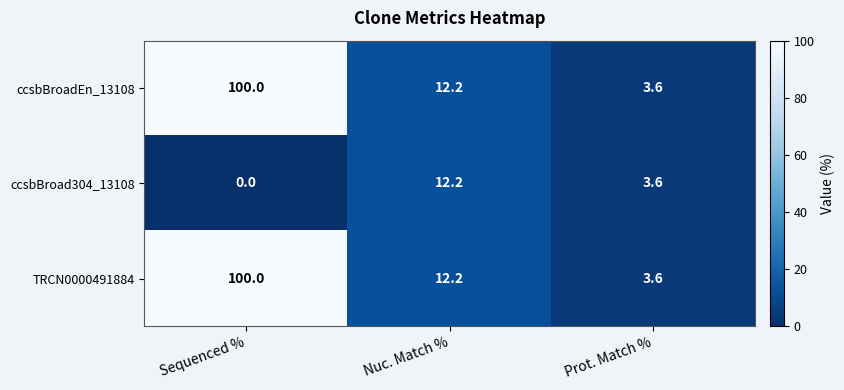

Count the number of categories in the chart.

3